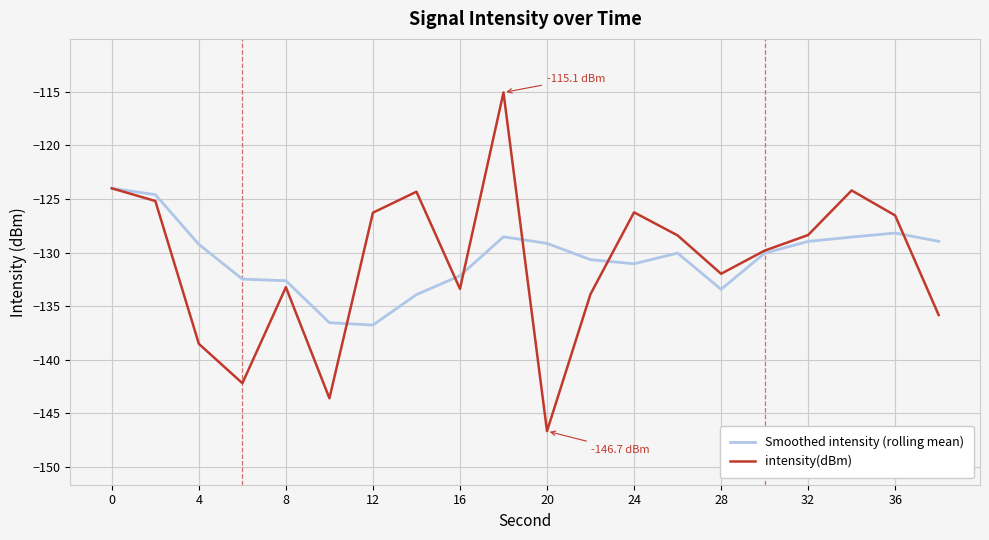

What is the minimum value shown in the chart?

-146.7